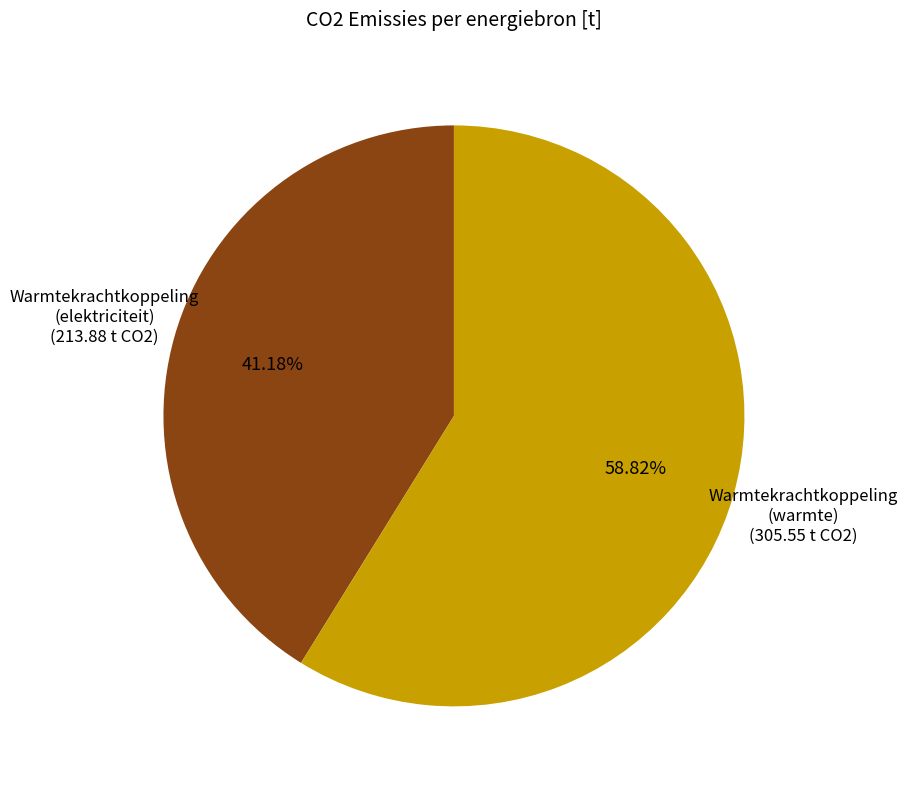

Is there any slice that represents more than half of the pie?

Yes